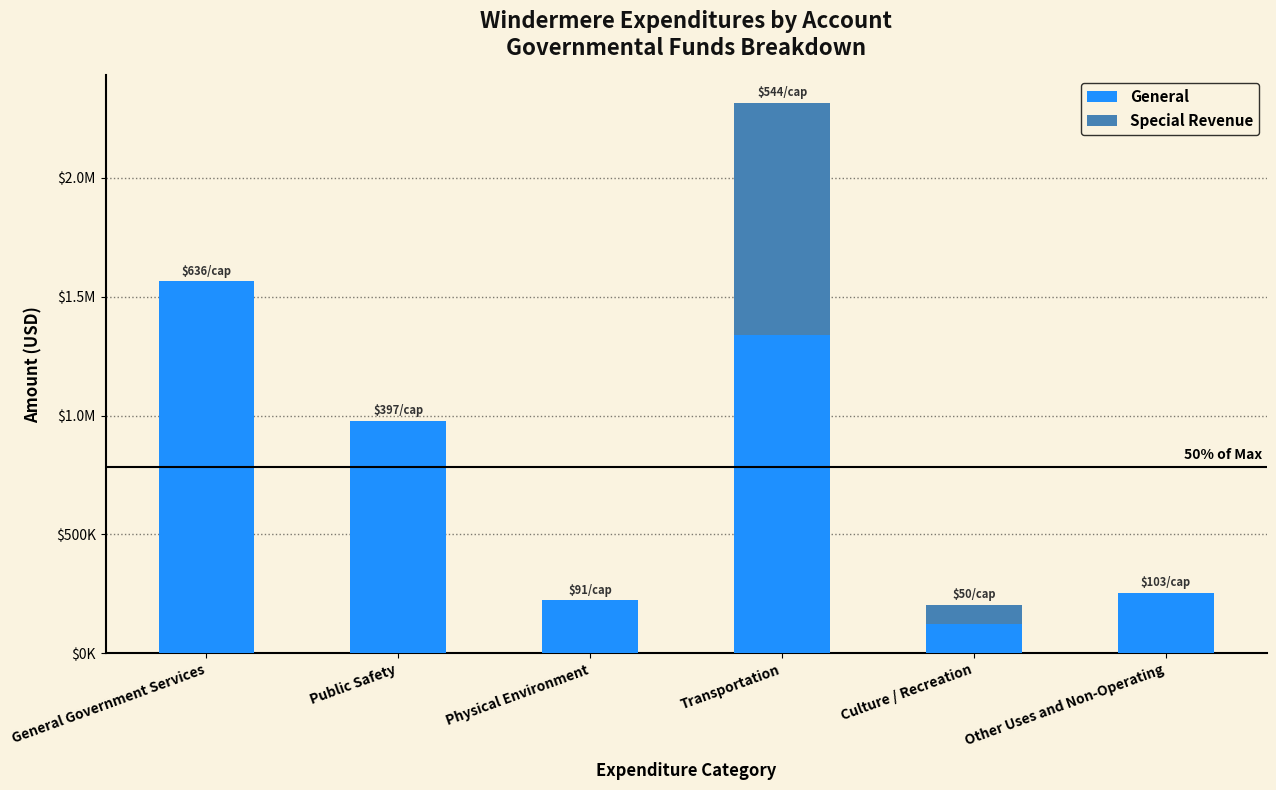

The value of Special Revenue at General Government Services is 0. True or false?

True